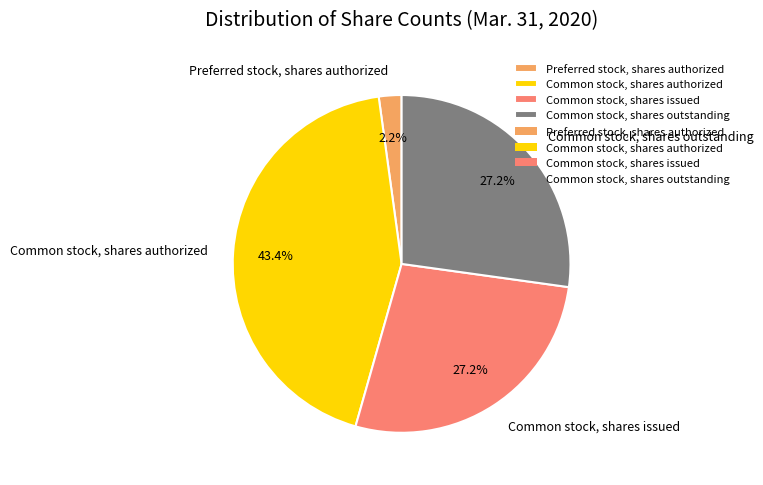

How many segments does this pie chart have?

4